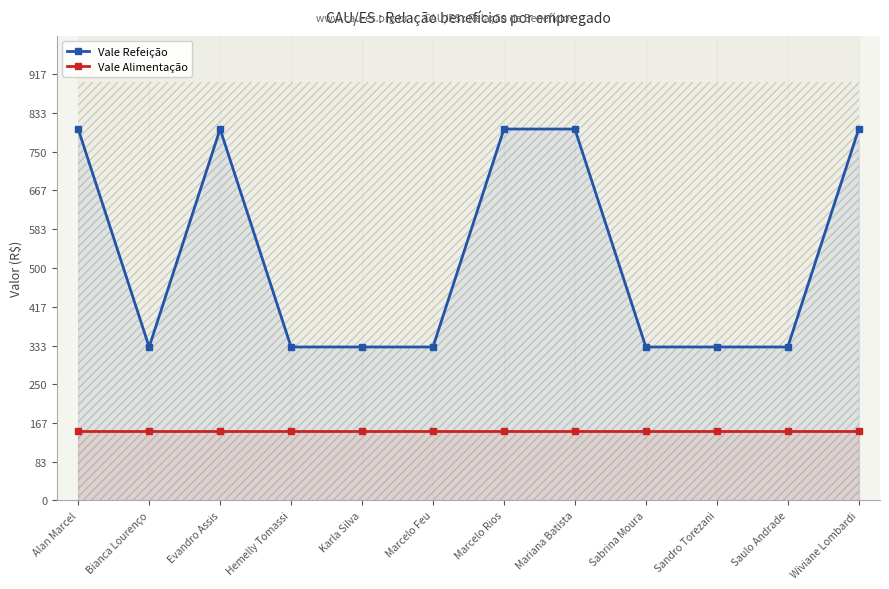

Reading left to right, extract all data points from this chart.

Vale Refeição: 799	330	799	330	330	330	799	799	330	330	330	799
Vale Alimentação: 150	150	150	150	150	150	150	150	150	150	150	150